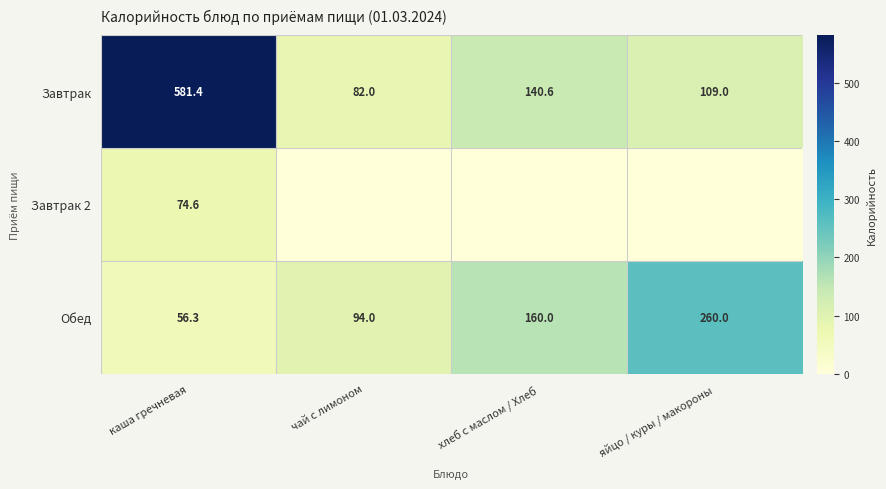

At which label does Завтрак first exceed 140?

каша гречневая